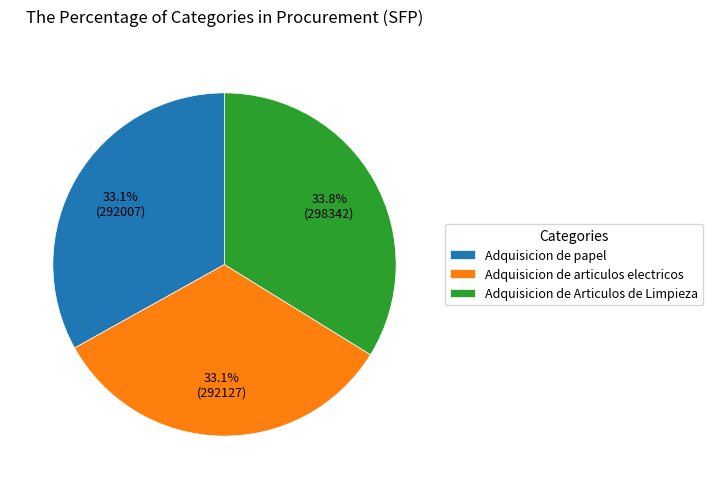

What percentage do Adquisicion de papel and Adquisicion de Articulos de Limpieza together represent?

66.9%